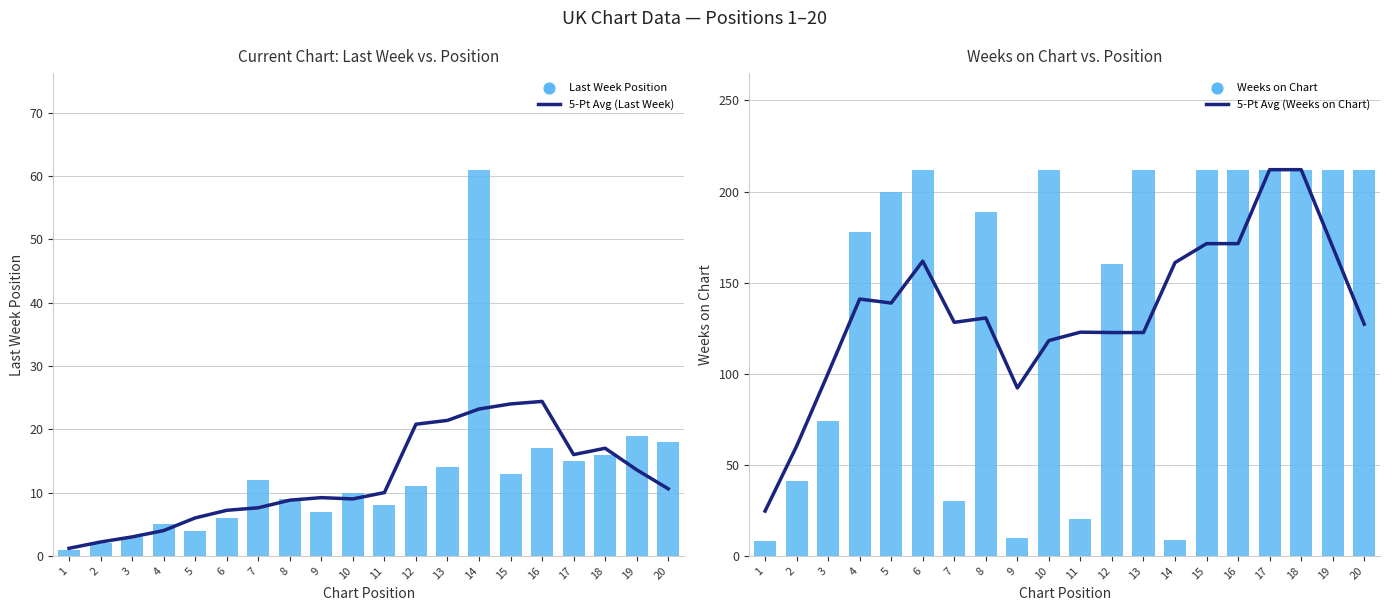

Which series has the largest total across all categories?

Weeks on Chart